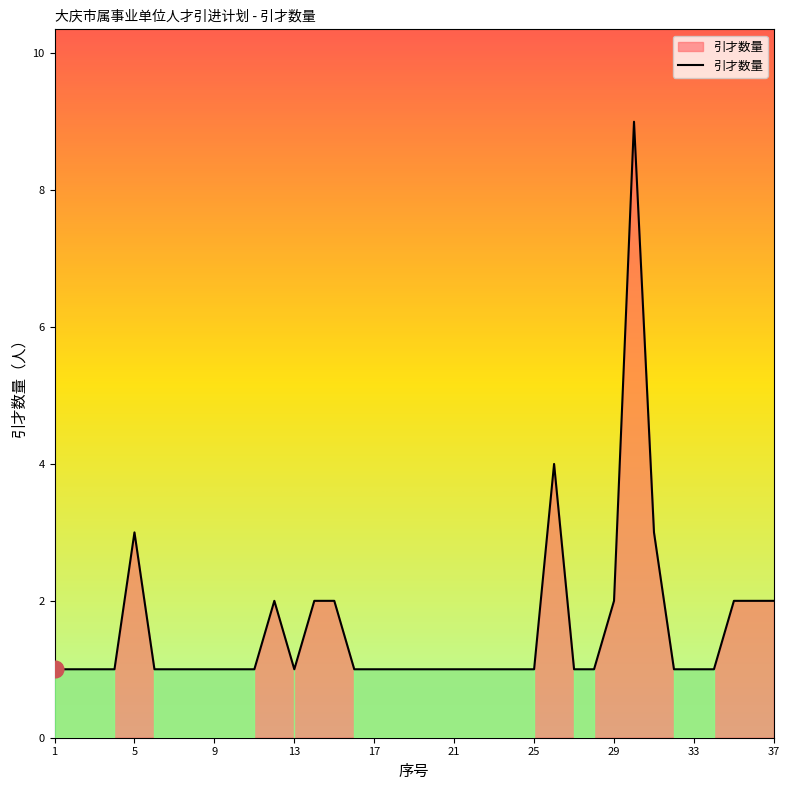

How many categories are shown in the chart?

37